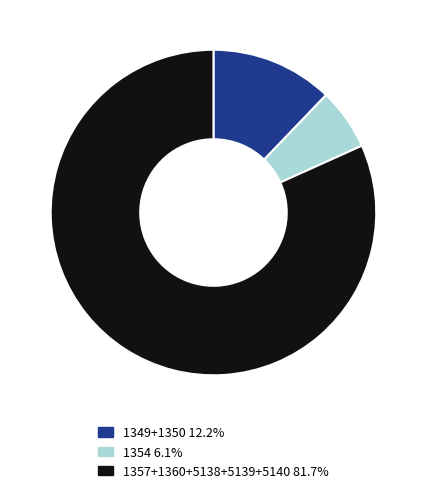

Is there any slice that represents more than half of the pie?

Yes